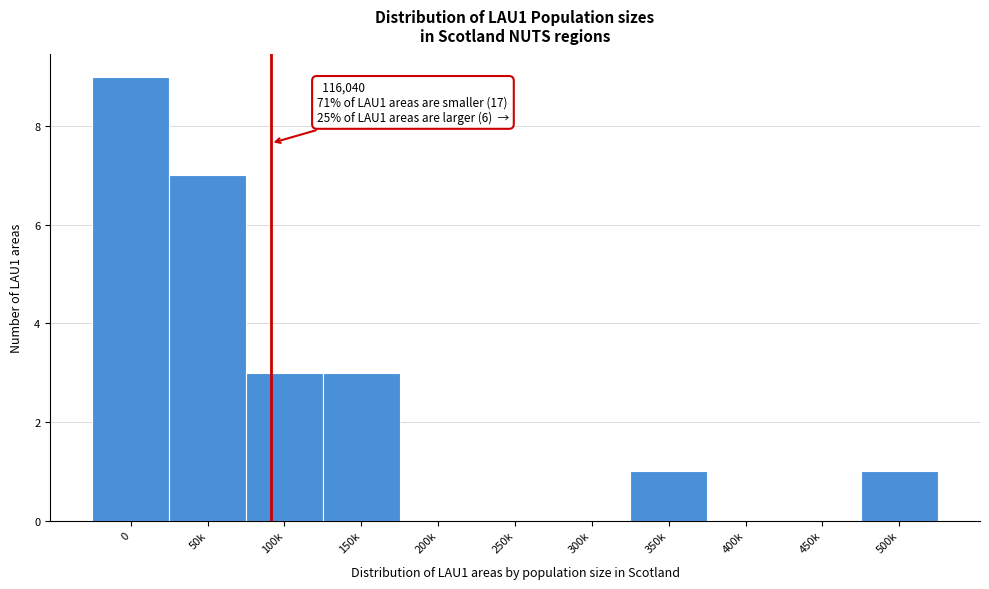

Reading right to left, transcribe all the data shown in this chart.

500k=1	450k=0	400k=0	350k=1	300k=0	250k=0	200k=0	150k=3	100k=3	50k=7	0=9